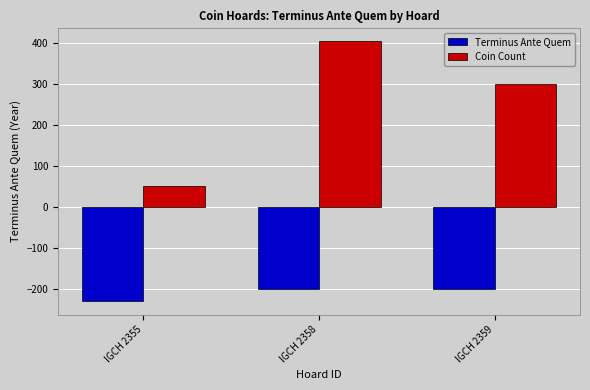

How many series are shown in this chart?

2